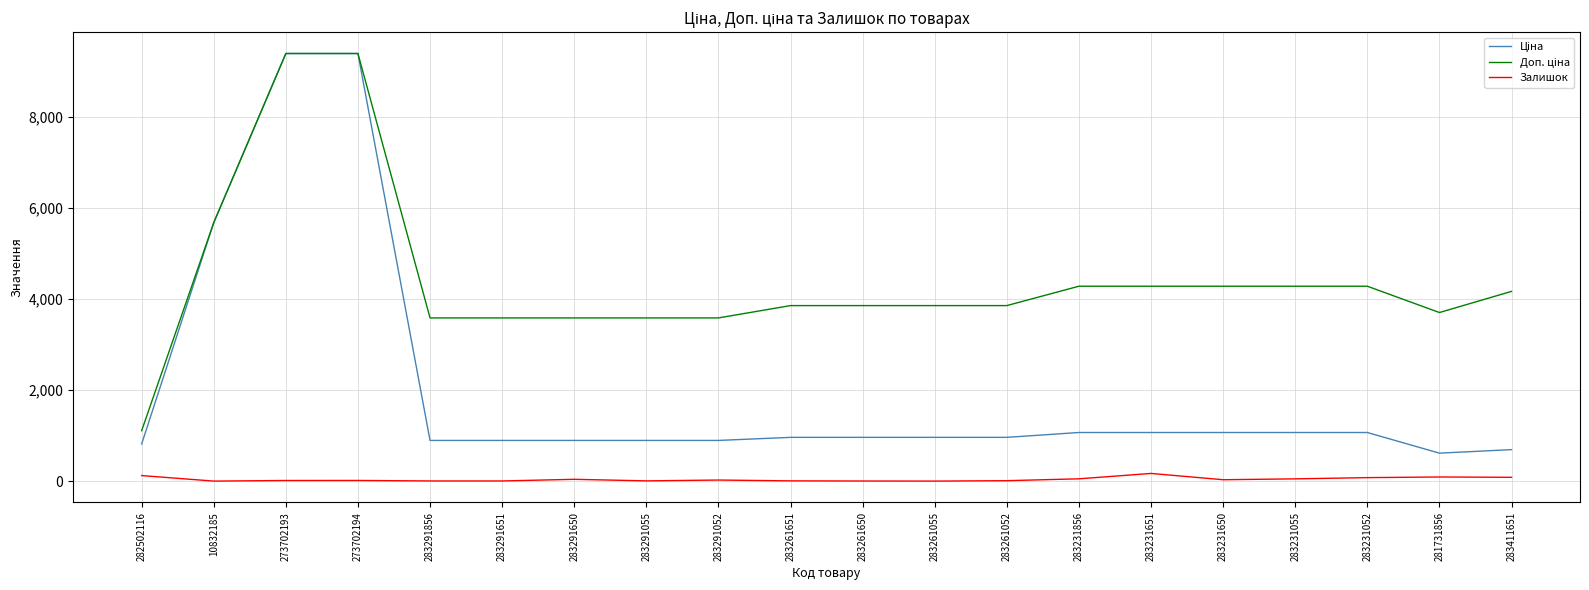

What is the maximum value shown in the chart?

9384.0